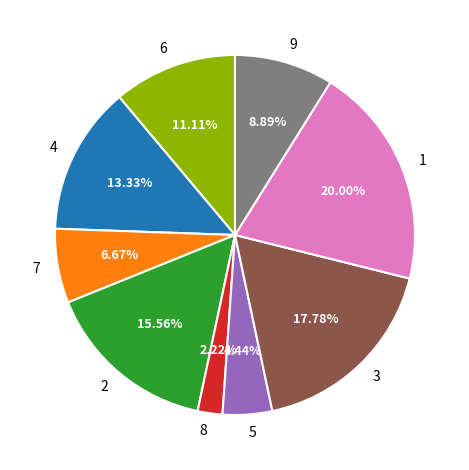

True or false: 1 accounts for 20% of the total.

True